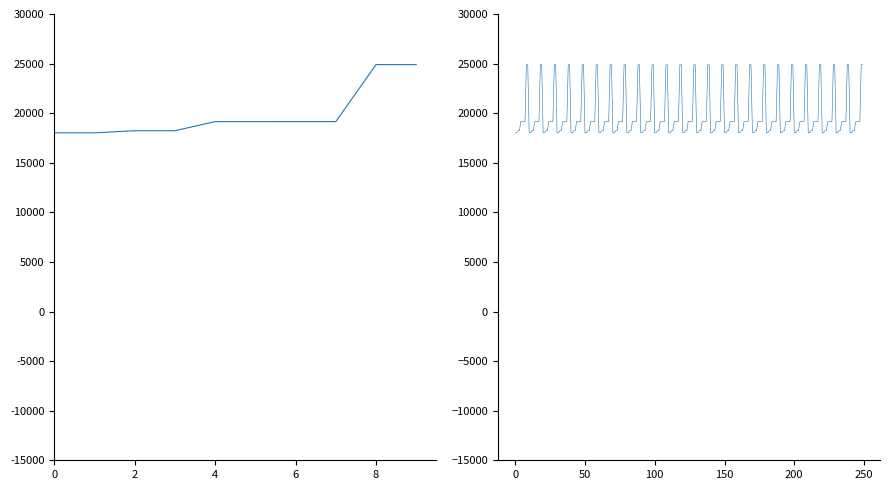

Reading right to left, list all the values displayed in this chart.

24898	24897	19153	19152	19151	19150	18231	18230	18019	18018